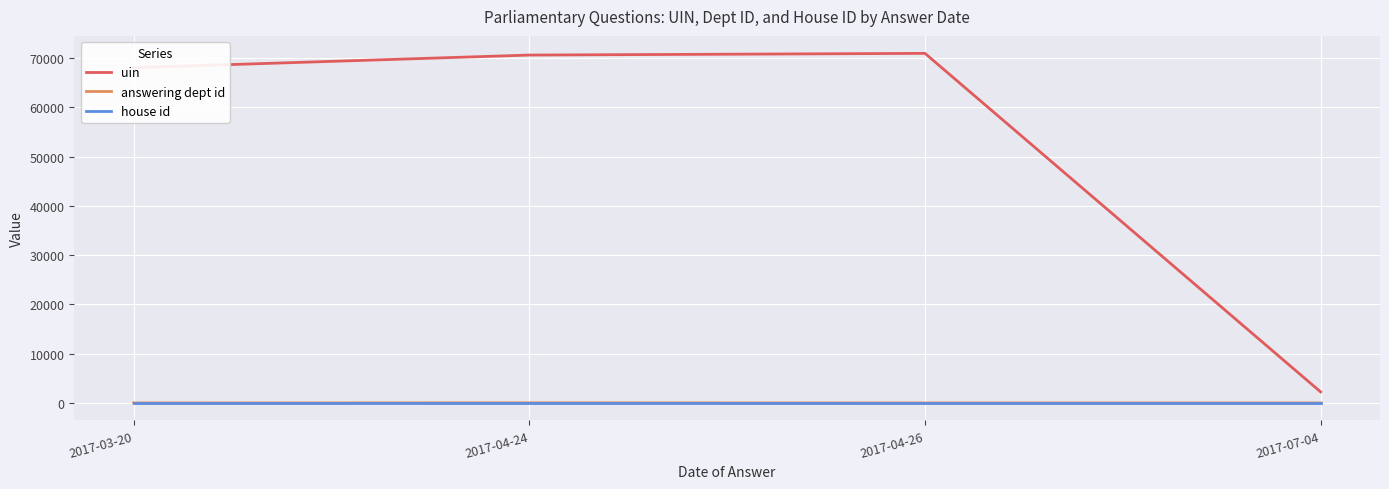

Is the value of answering dept id at 2017-07-04 greater than the value of uin at 2017-04-24?

No